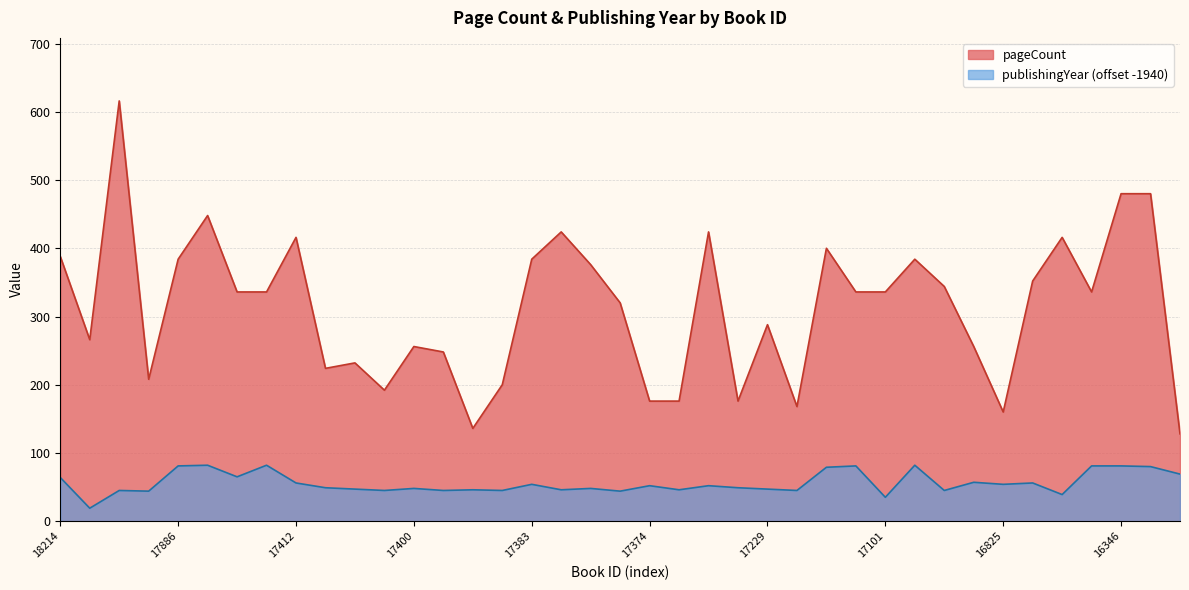

What is the difference between the maximum and minimum values in the pageCount series?

488